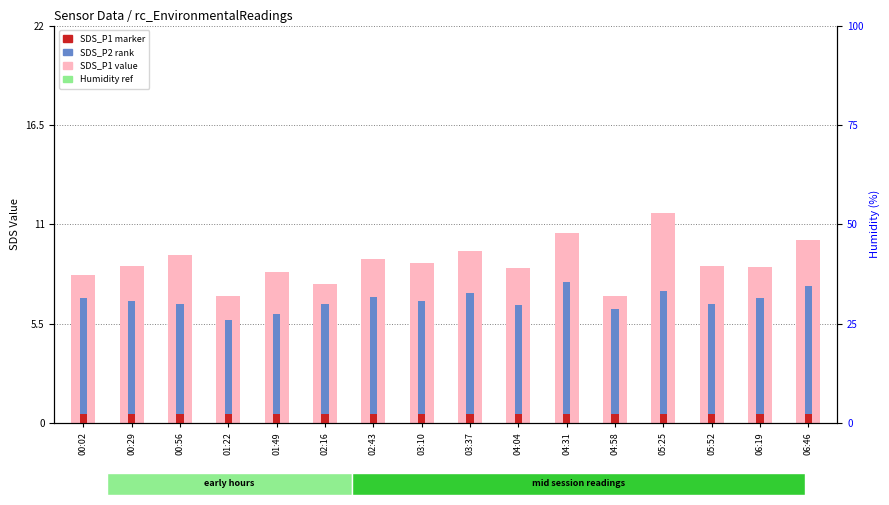

What is the difference between the second highest and second lowest values in the SDS_P1 (value) series?

3.5